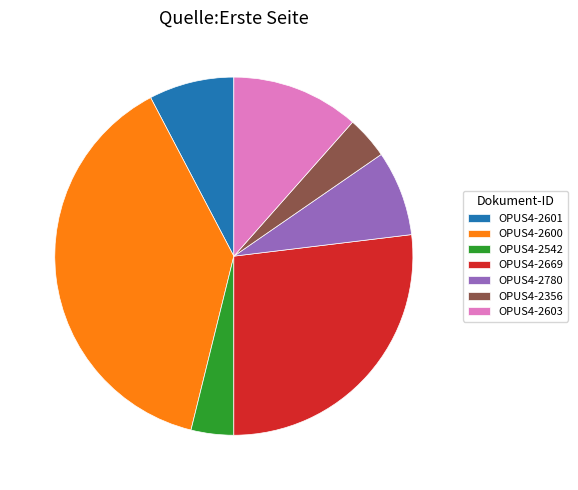

How many slices are in this pie chart?

7